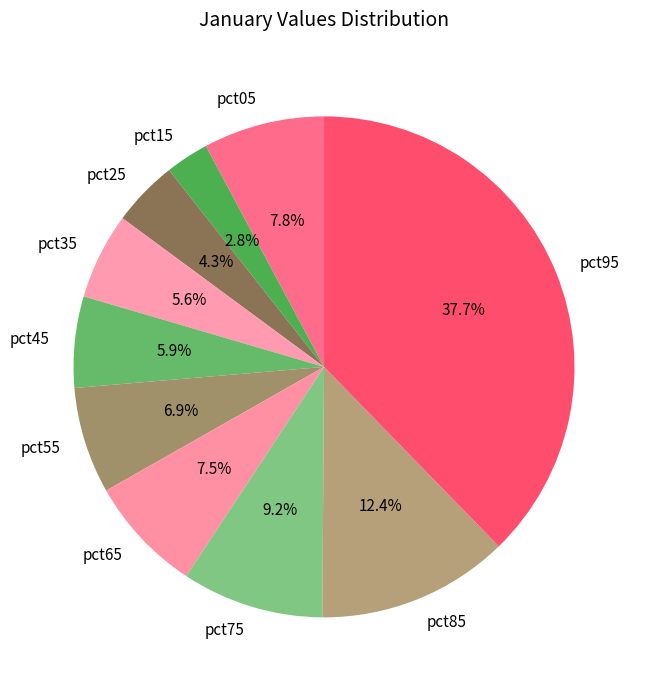

To the nearest percent, what is the combined percentage of pct05 and pct85?

20%